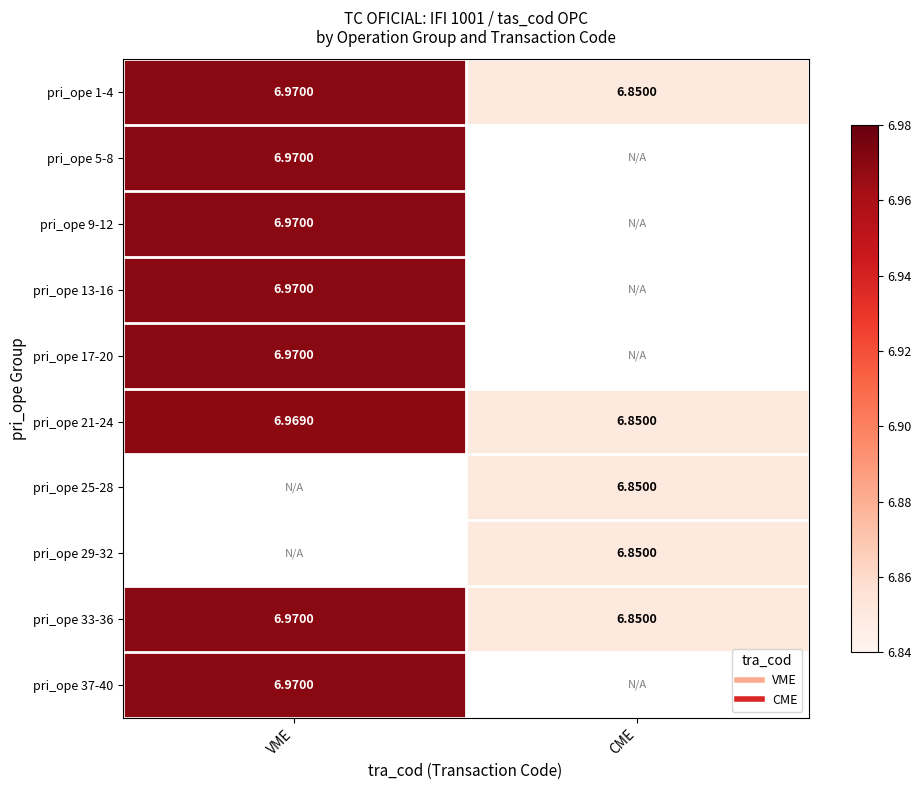

Is it true that pri_ope 37-40 equals 7.0 at VME?

True